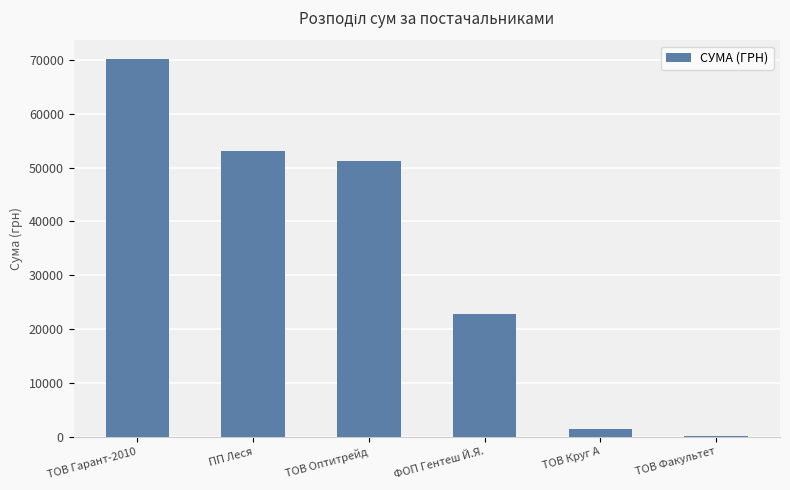

What is the sum of all values?

198908.7